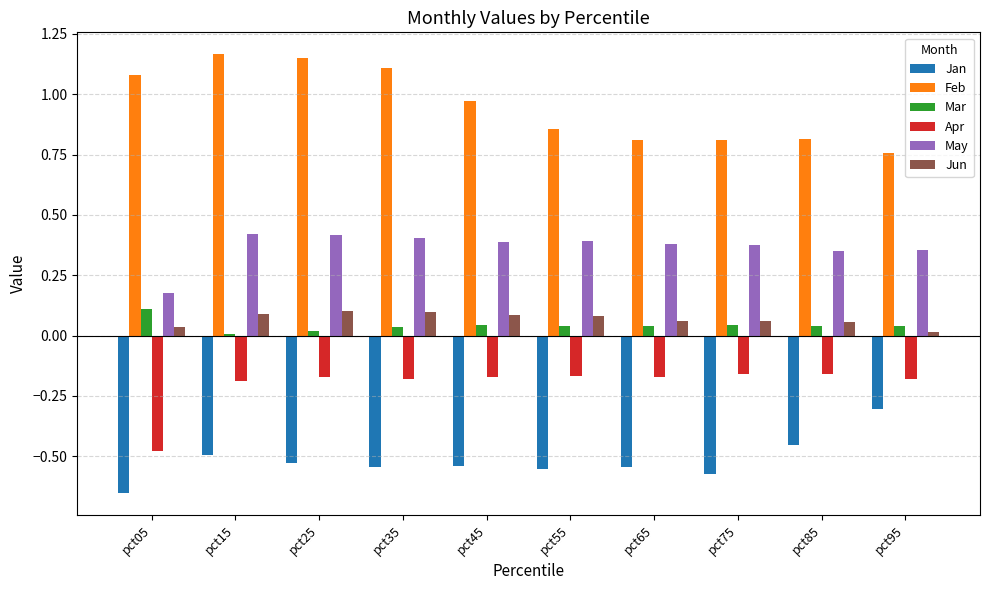

Is it true that Jan equals -0.3 at pct05?

False